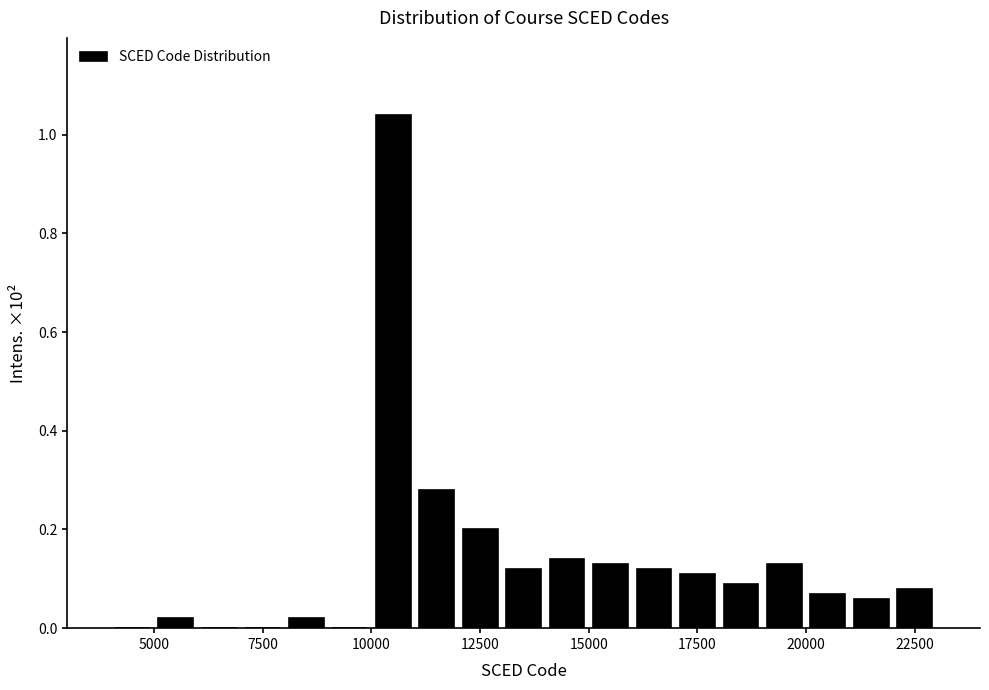

Read against the x-axis, roughly where is the centre of the tallest bar?

10500